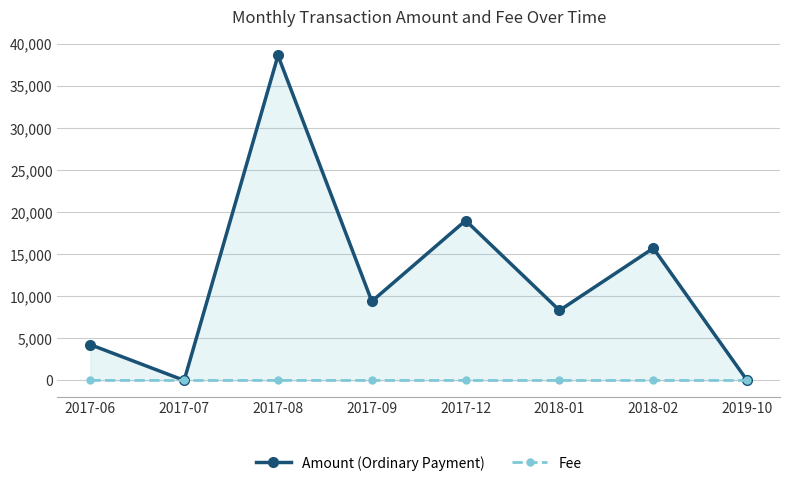

What are all the series names shown in the legend?

Amount (Ordinary Payment), Fee